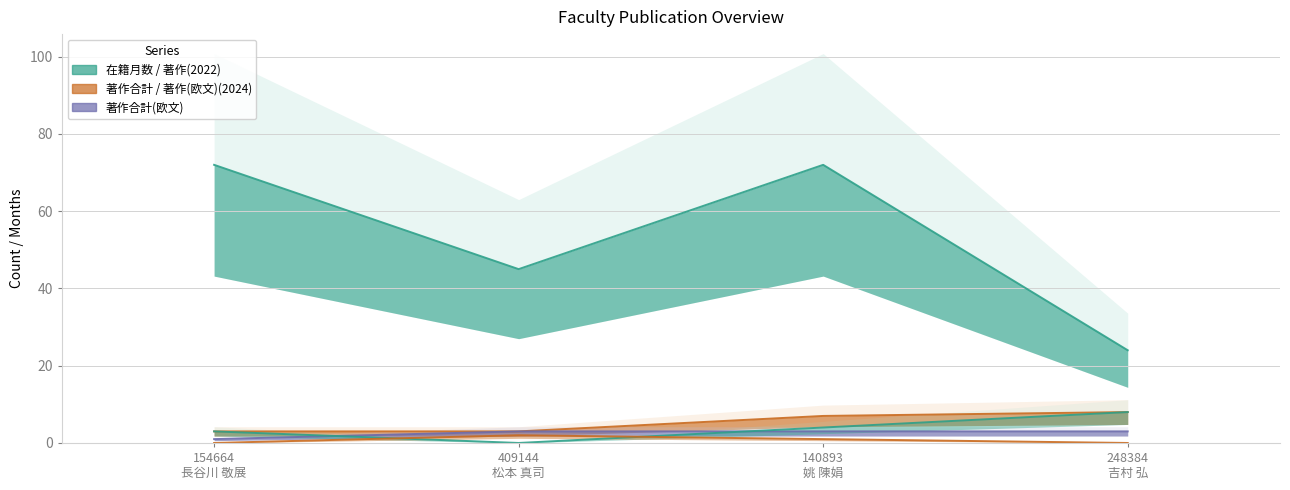

True or false: 著作合計(欧文) and 著作(欧文)(2024) intersect in this chart.

False